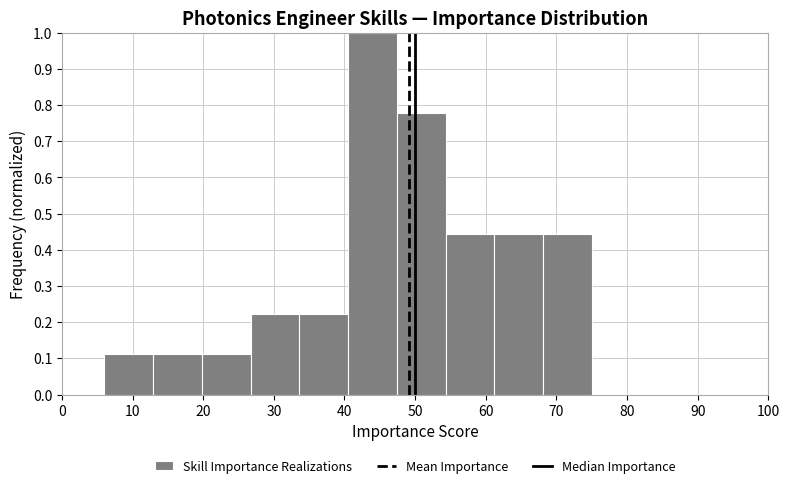

What is the height of the bar covering 40.5 to 47.4 on the x-axis? Neither the bar edges nor the heights are printed on the chart, so give them approximately, as read against the axes.

1.00